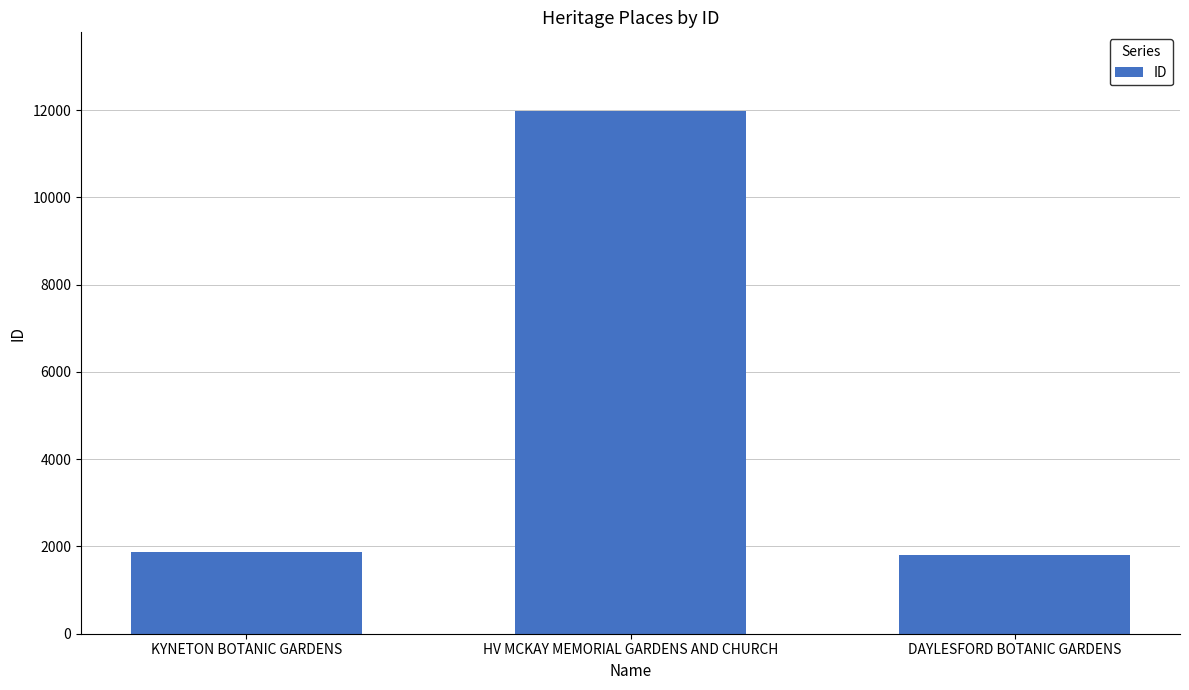

Does the chart contain stacked bars?

No